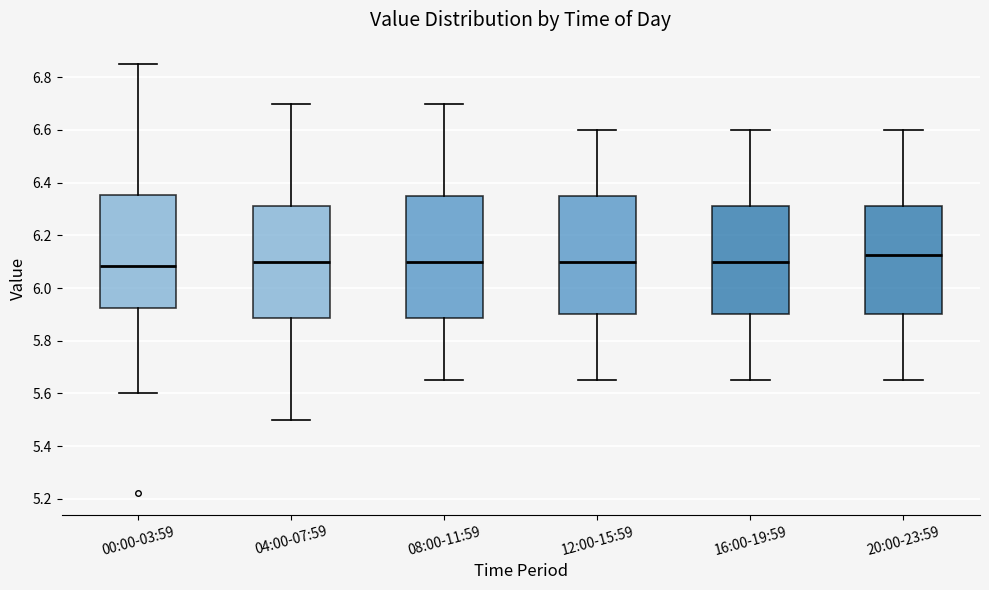

Reading left to right, read every box against the y-axis: the position of its median line, the range the box covers, and the ends of its whiskers. The values are not printed on the chart, so give them approximately, as read against the axis.

00:00-03:59: median 6.08, box 5.92 to 6.36, whiskers 5.60 to 6.86
04:00-07:59: median 6.10, box 5.88 to 6.32, whiskers 5.50 to 6.70
08:00-11:59: median 6.10, box 5.88 to 6.36, whiskers 5.66 to 6.70
12:00-15:59: median 6.10, box 5.90 to 6.36, whiskers 5.66 to 6.60
16:00-19:59: median 6.10, box 5.90 to 6.32, whiskers 5.66 to 6.60
20:00-23:59: median 6.12, box 5.90 to 6.32, whiskers 5.66 to 6.60